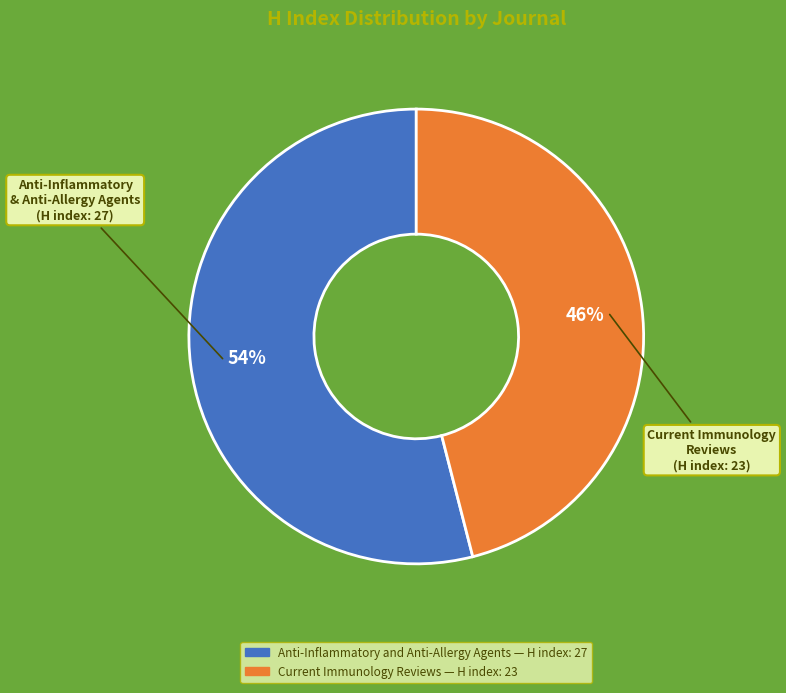

Rank the categories by value from lowest to highest.

Current Immunology Reviews, Anti-Inflammatory and Anti-Allergy Agents